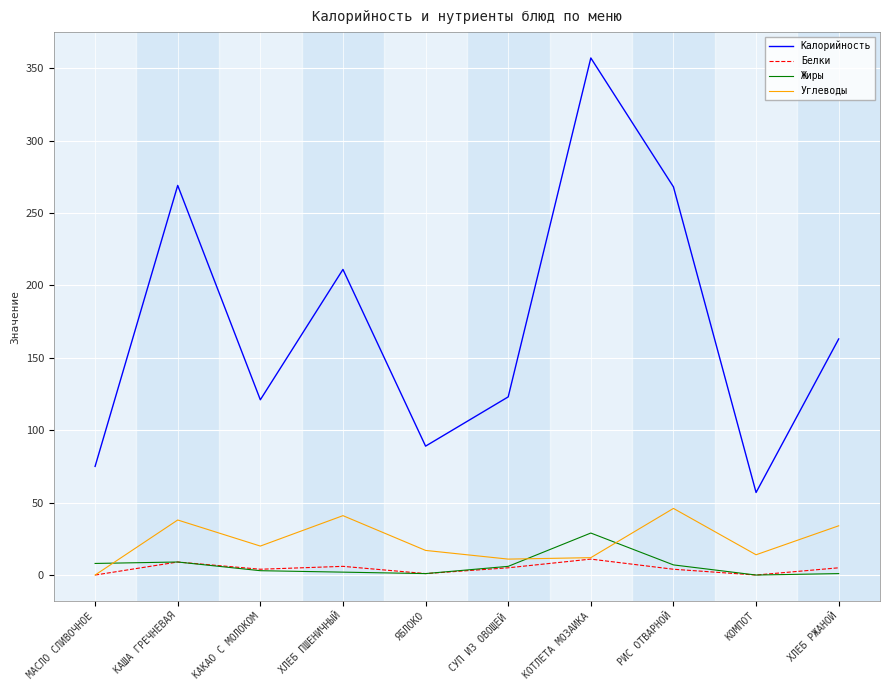

What is the greatest value displayed?

357